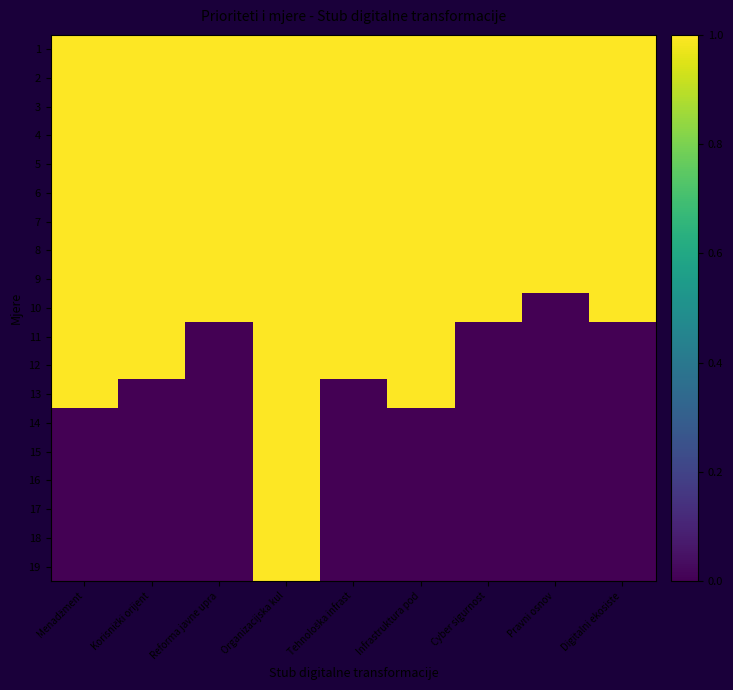

Between Korisnički orijent and Cyber sigurnost, which series saw the biggest shift?

11